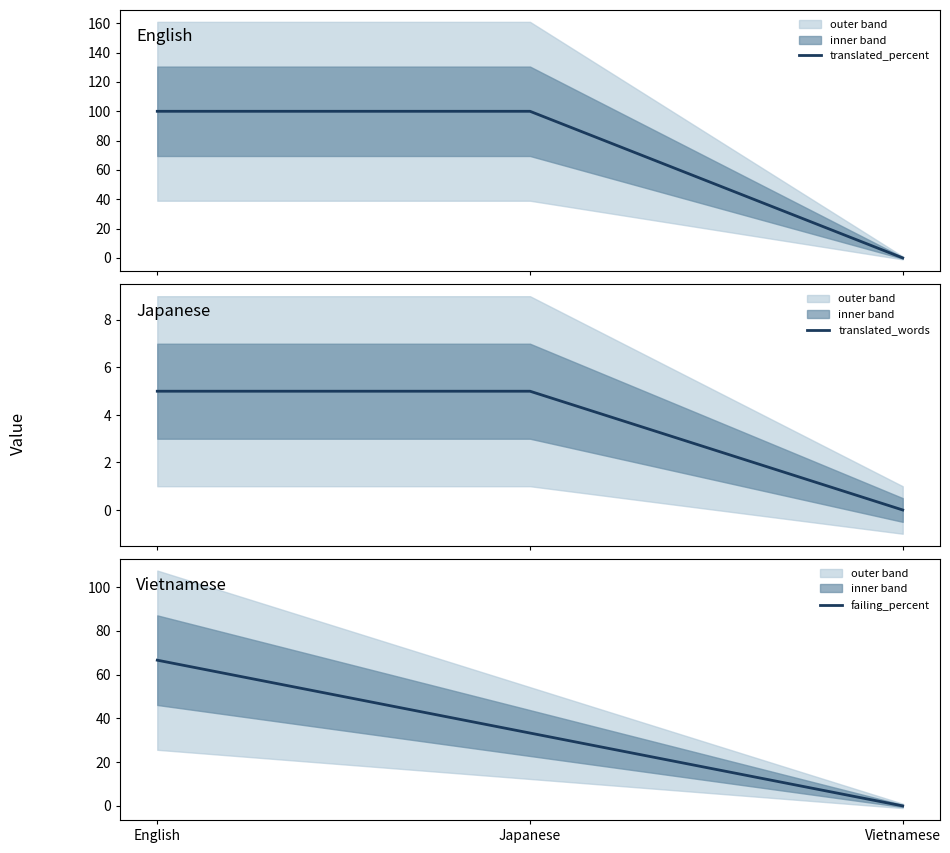

What is the maximum value shown in the chart?

100.0